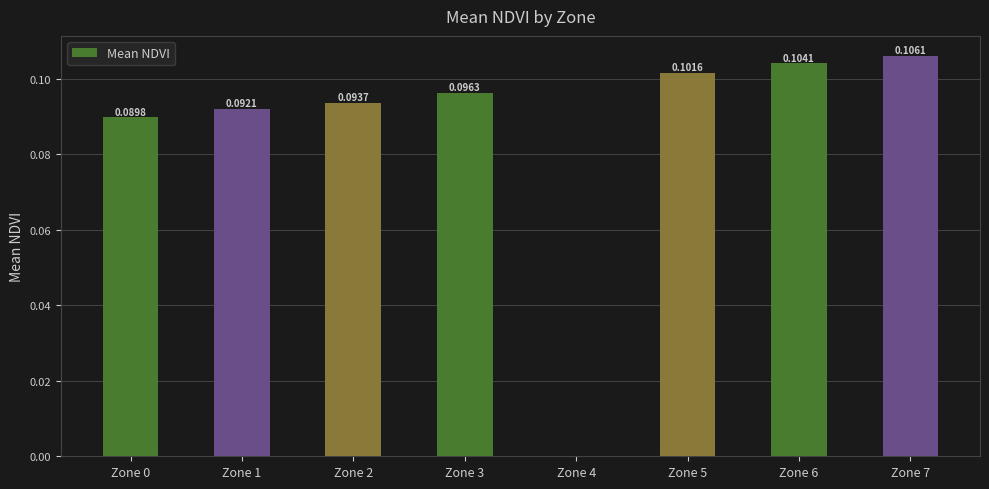

Are the bars horizontal?

No